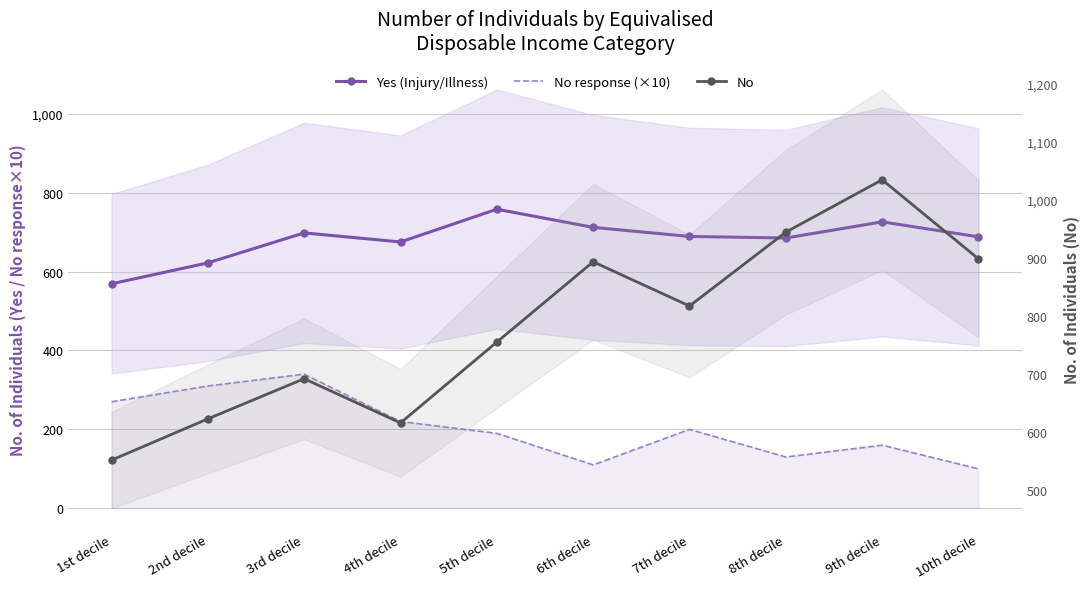

How many categories are shown in the chart?

10